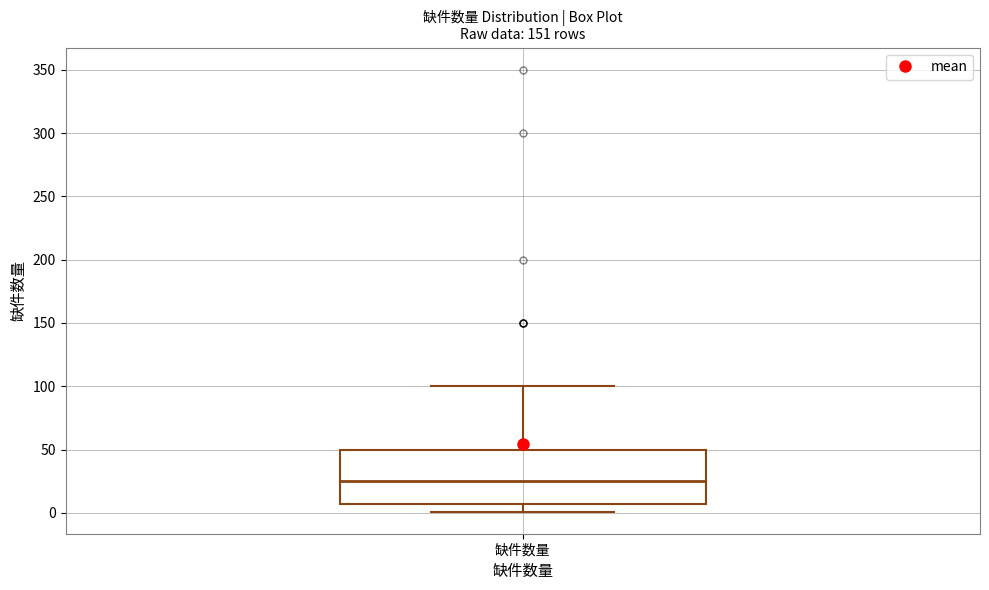

Where is the lower edge of the box for 缺件数量 on the y-axis? The values are not printed on the chart, so give them approximately, as read against the axis.

5